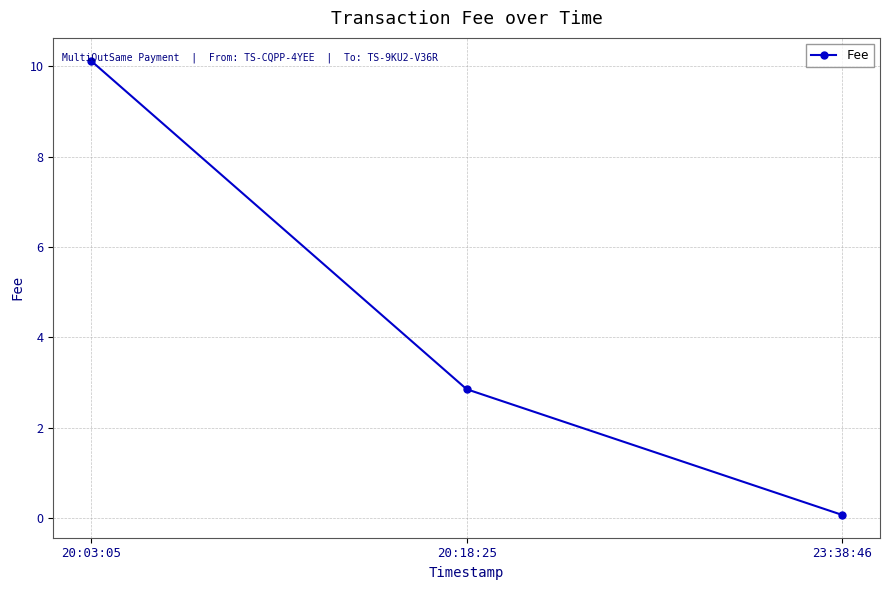

What is the change in value from 20:03:05 to 20:18:25?

-7.3